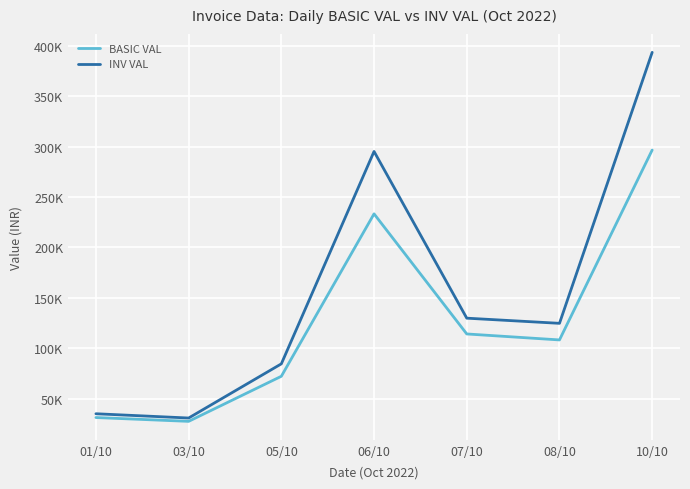

At which label does BASIC VAL first exceed 108303?

06/10